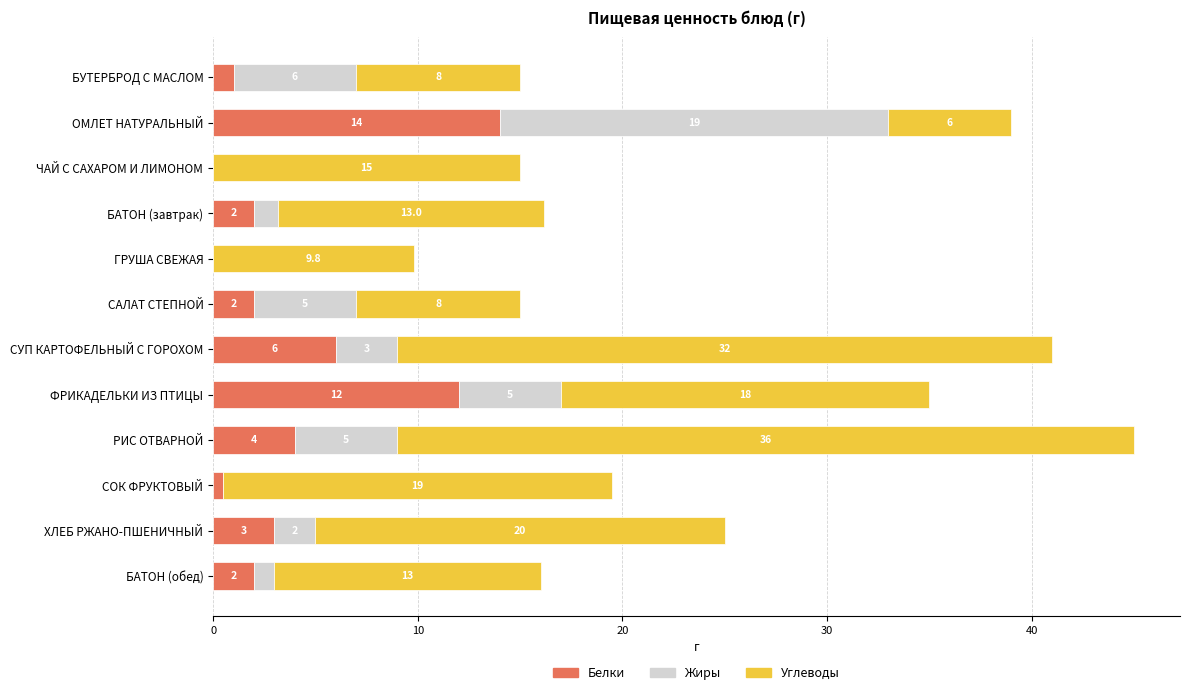

At which label does Белки reach its peak?

ОМЛЕТ НАТУРАЛЬНЫЙ